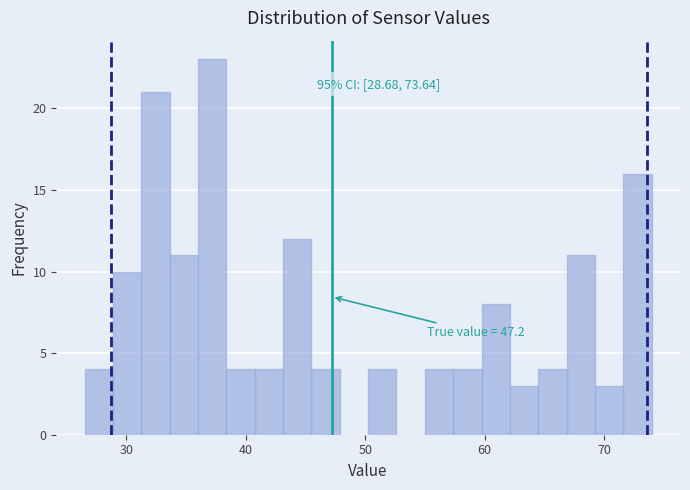

Read against the x-axis, roughly where is the centre of the tallest bar?

37